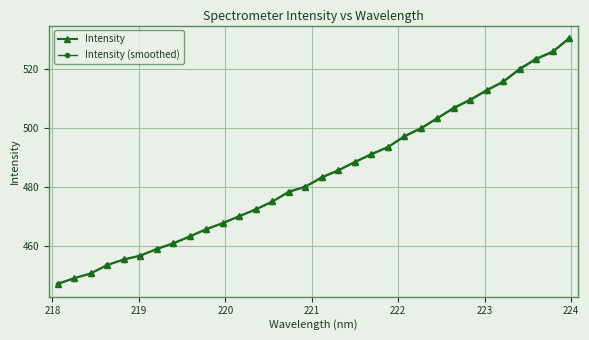

True or false: Intensity has more than 2 interior local peaks.

False